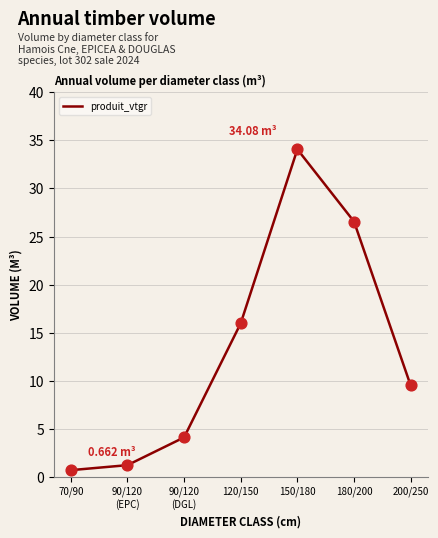

What is the change in value from 90/120
(DGL) to 120/150?

+11.9